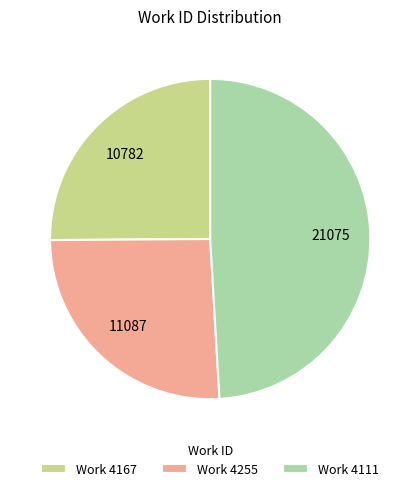

Combined, do Work 4167 and Work 4255 account for over 50%?

Yes